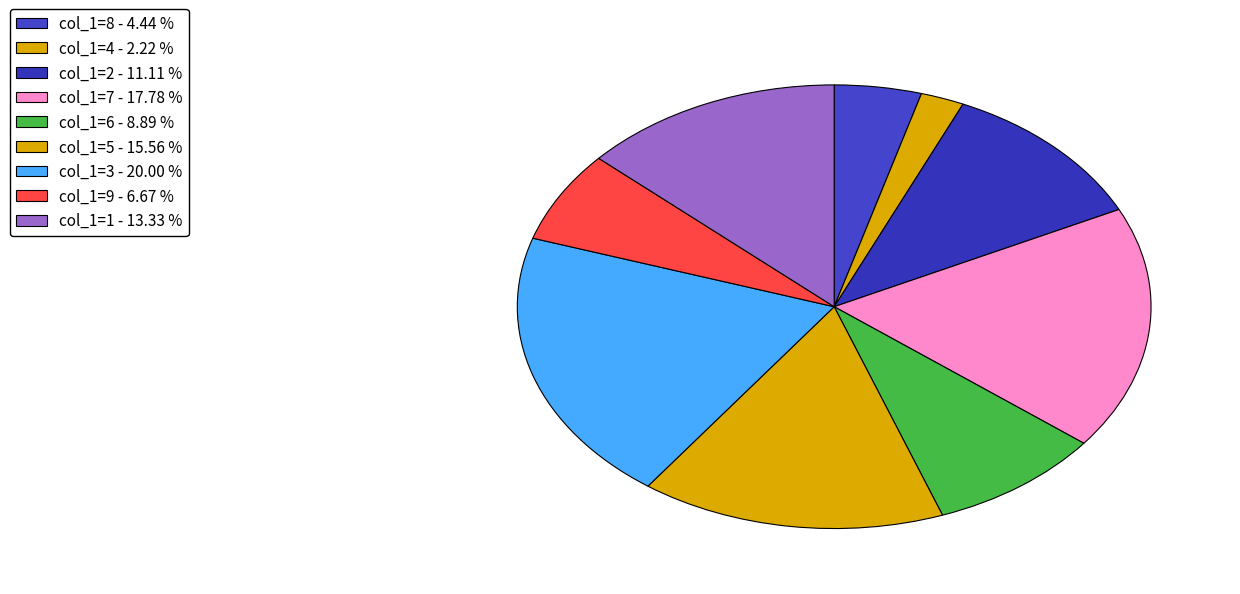

Combined, do col_1=5 and col_1=7 account for over 50%?

No